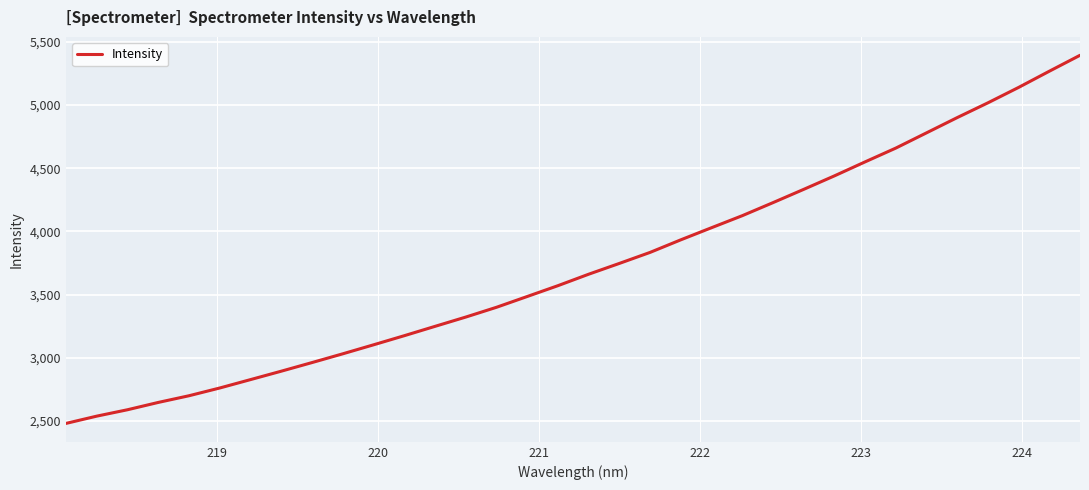

What is the difference between the maximum and minimum values?

2914.5